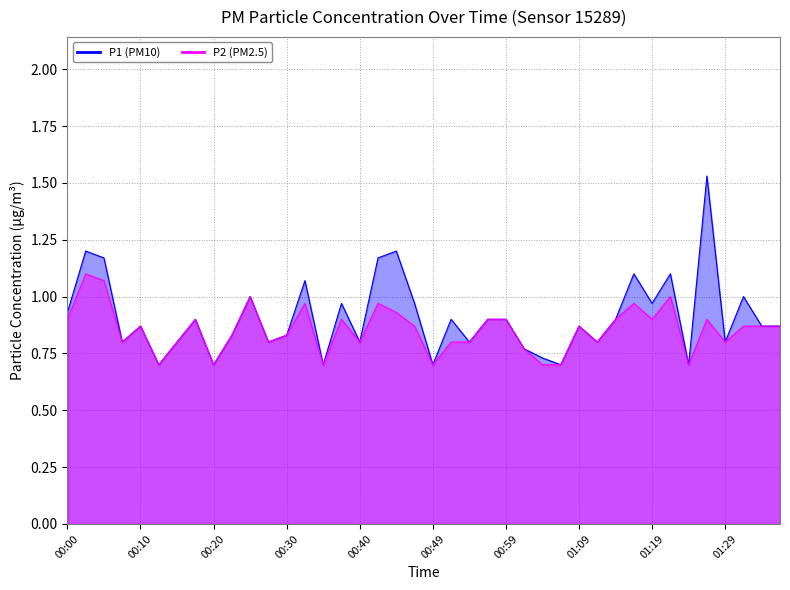

What position from the left is 00:59?

25